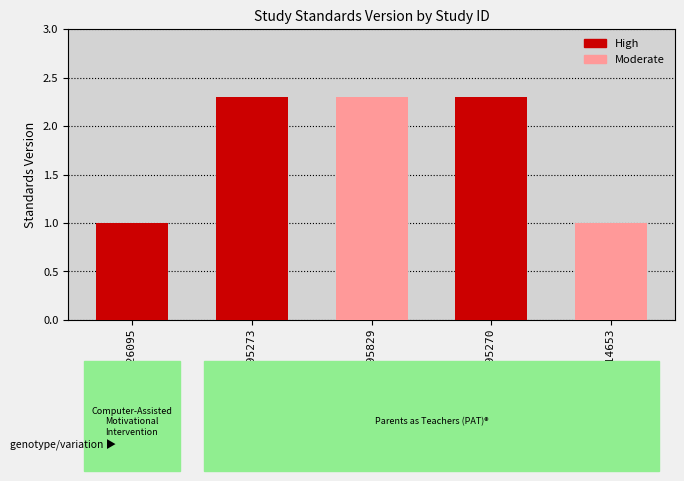

True or false: the data shows 2.3 at WWHV095829.

True